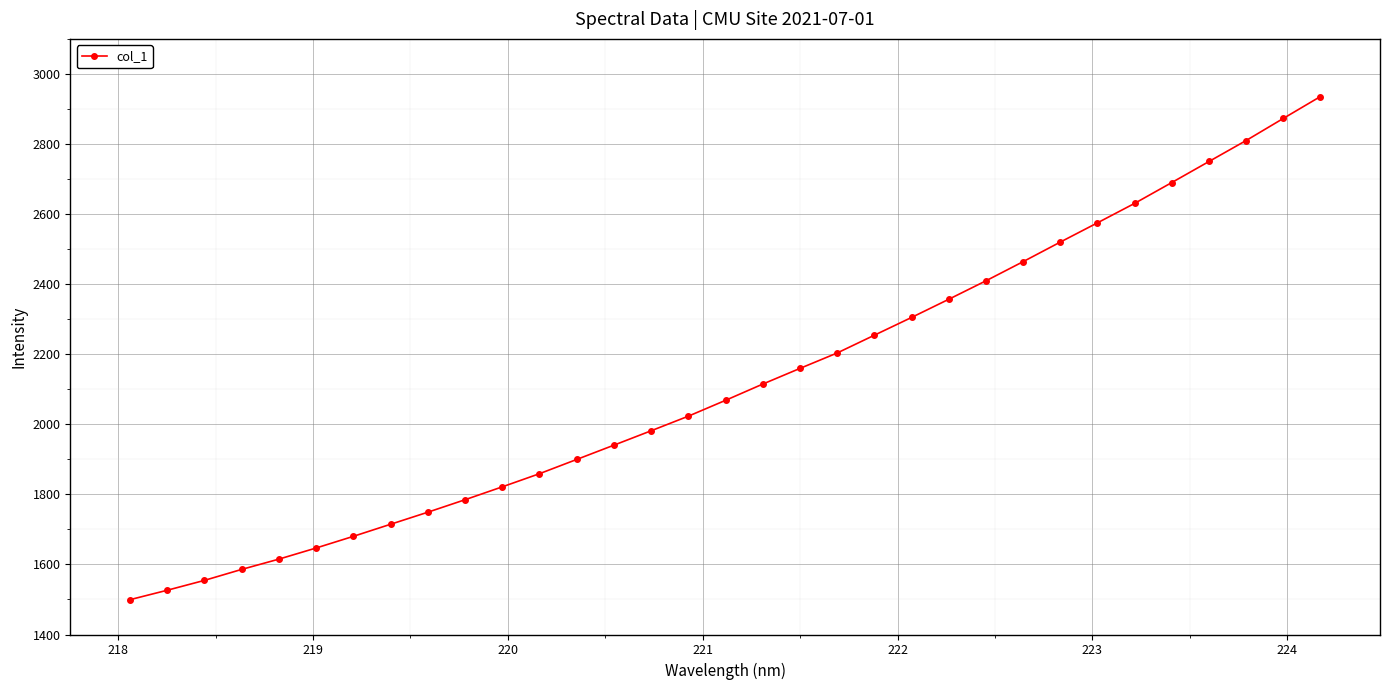

What is the value of the 12th point from the left?

1859.0